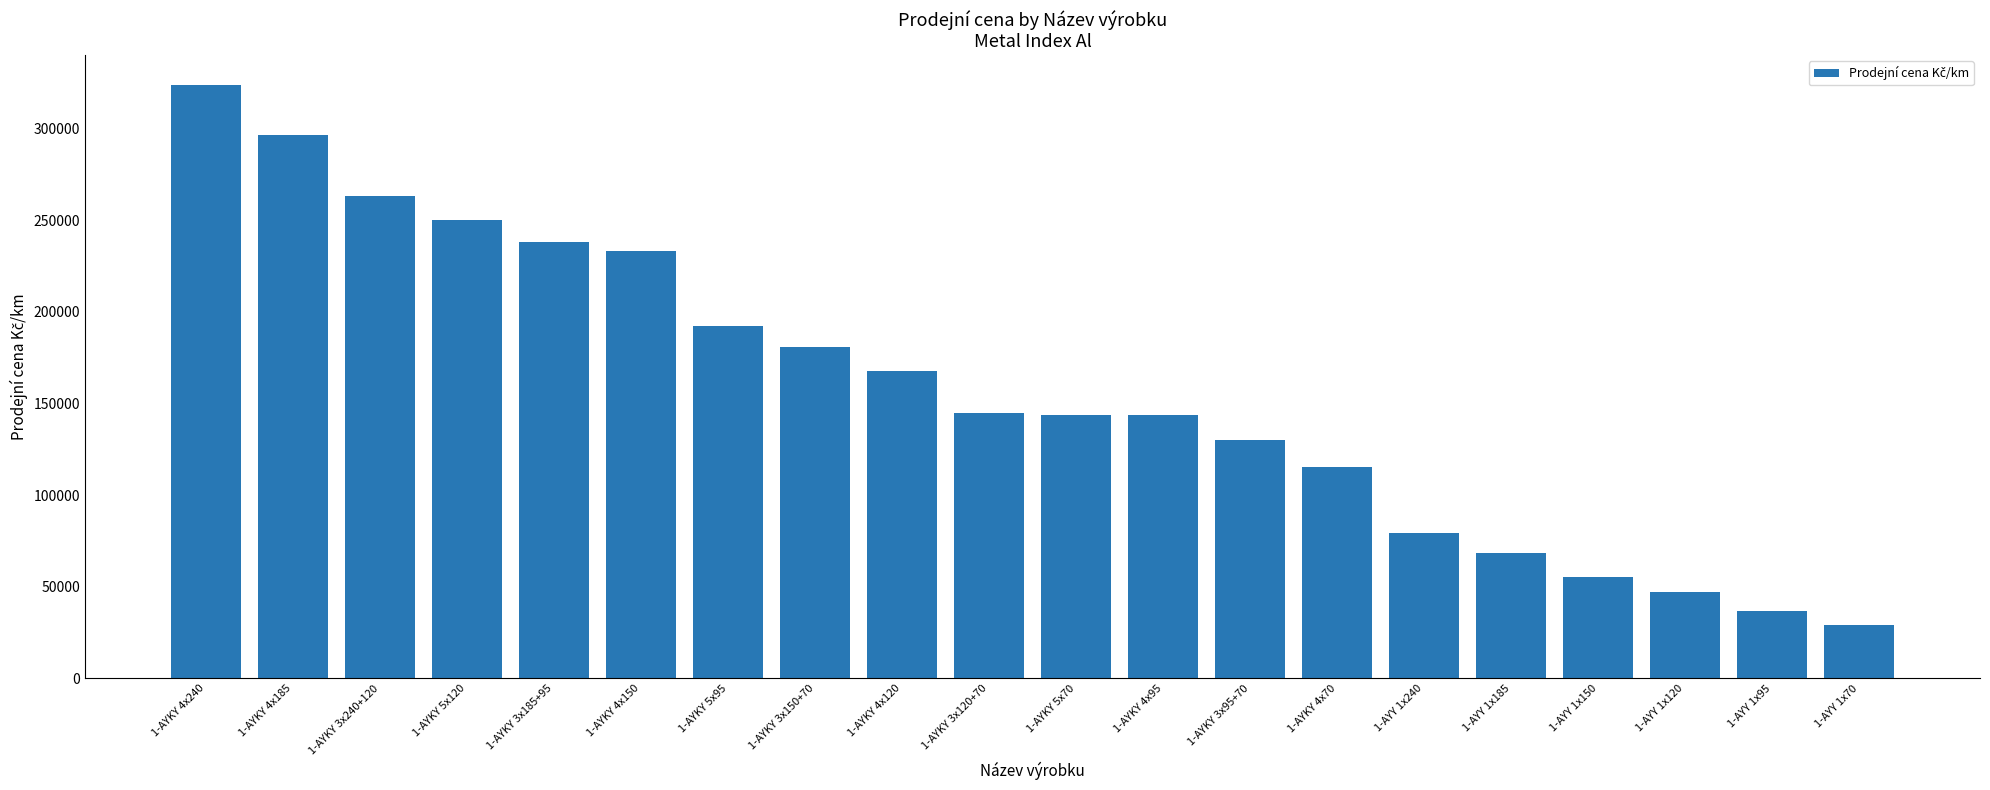

Are the bars horizontal?

No